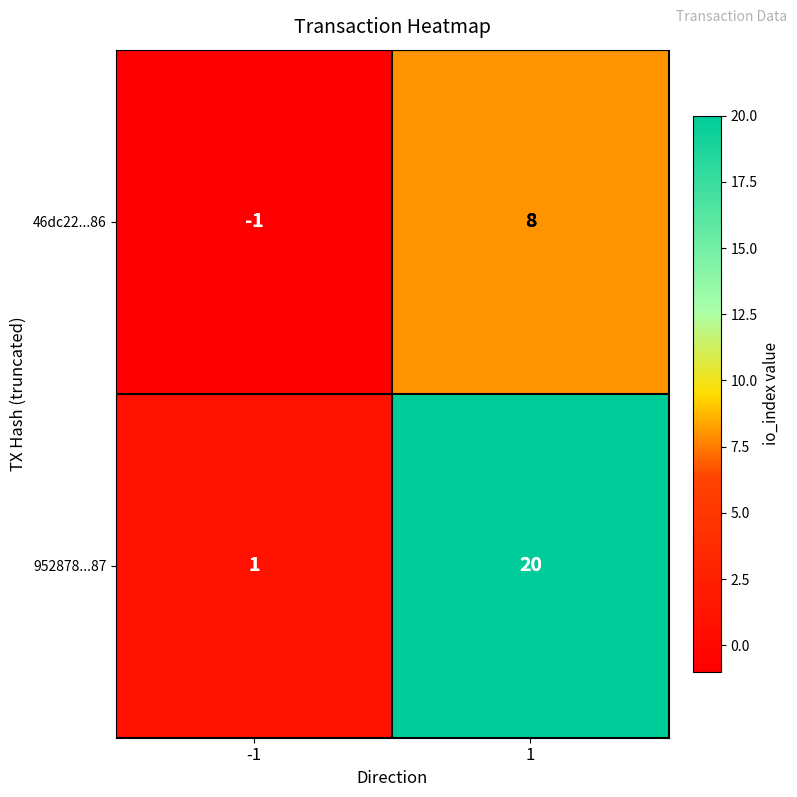

What is the maximum value for 952878...87?

20